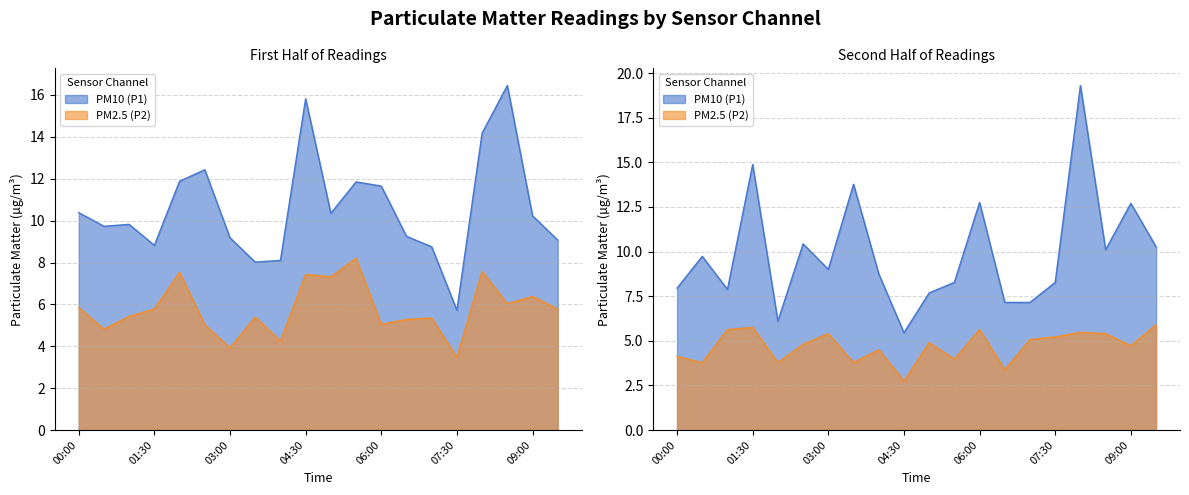

At which category is the sum across all series the highest?

04:30